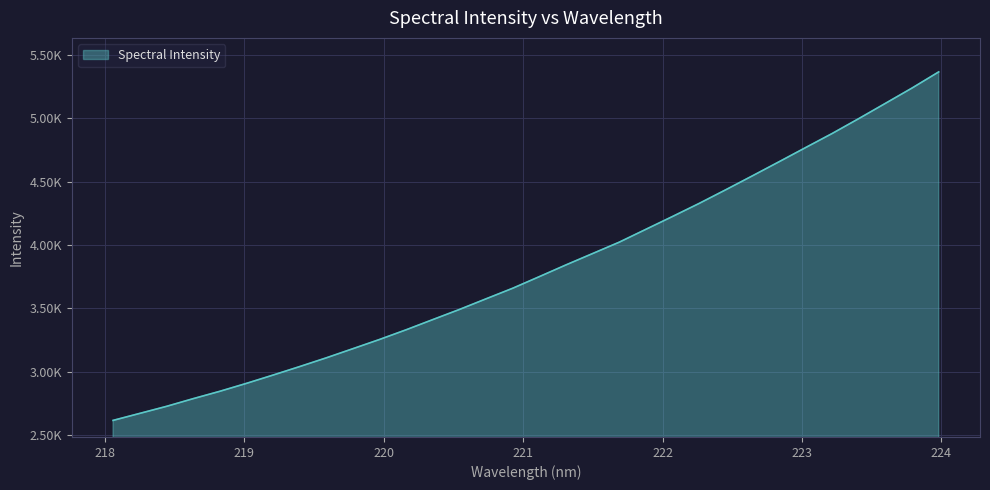

Reading left to right, transcribe all the data shown in this chart.

218.0596=2616.6	218.2508=2671.8	218.442=2727.1	218.6332=2787.8	218.8244=2846.0	219.0156=2908.6	219.2067=2974.2	219.3979=3041.4	219.589=3110.4	219.7801=3182.7	219.9712=3255.5	220.1623=3332.1	220.3533=3412.5	220.5444=3492.4	220.7354=3576.5	220.9264=3659.9	221.1174=3751.6	221.3083=3844.0	221.4993=3933.7	221.6902=4023.4	221.8812=4124.9	222.0721=4226.1	222.263=4329.1	222.4538=4436.9	222.6447=4546.7	222.8355=4657.7	223.0264=4769.9	223.2172=4881.2	223.408=4998.7	223.5987=5119.0	223.7895=5239.7	223.9802=5366.7